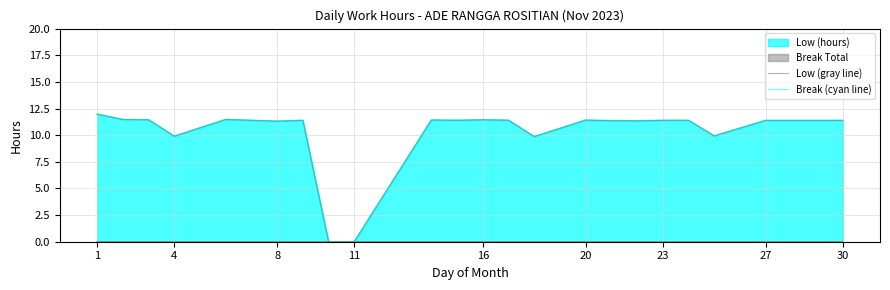

Reading right to left, list all the values displayed in this chart.

Low (gray line): 11.4	11.4	11.4	11.4	9.9	11.4	11.4	11.3	11.4	11.4	9.9	11.4	11.4	11.4	11.4	0.0	0.0	11.4	11.3	11.4	11.5	9.9	11.4	11.5	12.0
Break (cyan line): 0.0	0.0	0.0	0.0	0.0	0.0	0.0	0.0	0.0	0.0	0.0	0.0	0.0	0.0	0.0	0.0	0.0	0.0	0.0	0.0	0.0	0.0	0.0	0.0	0.0